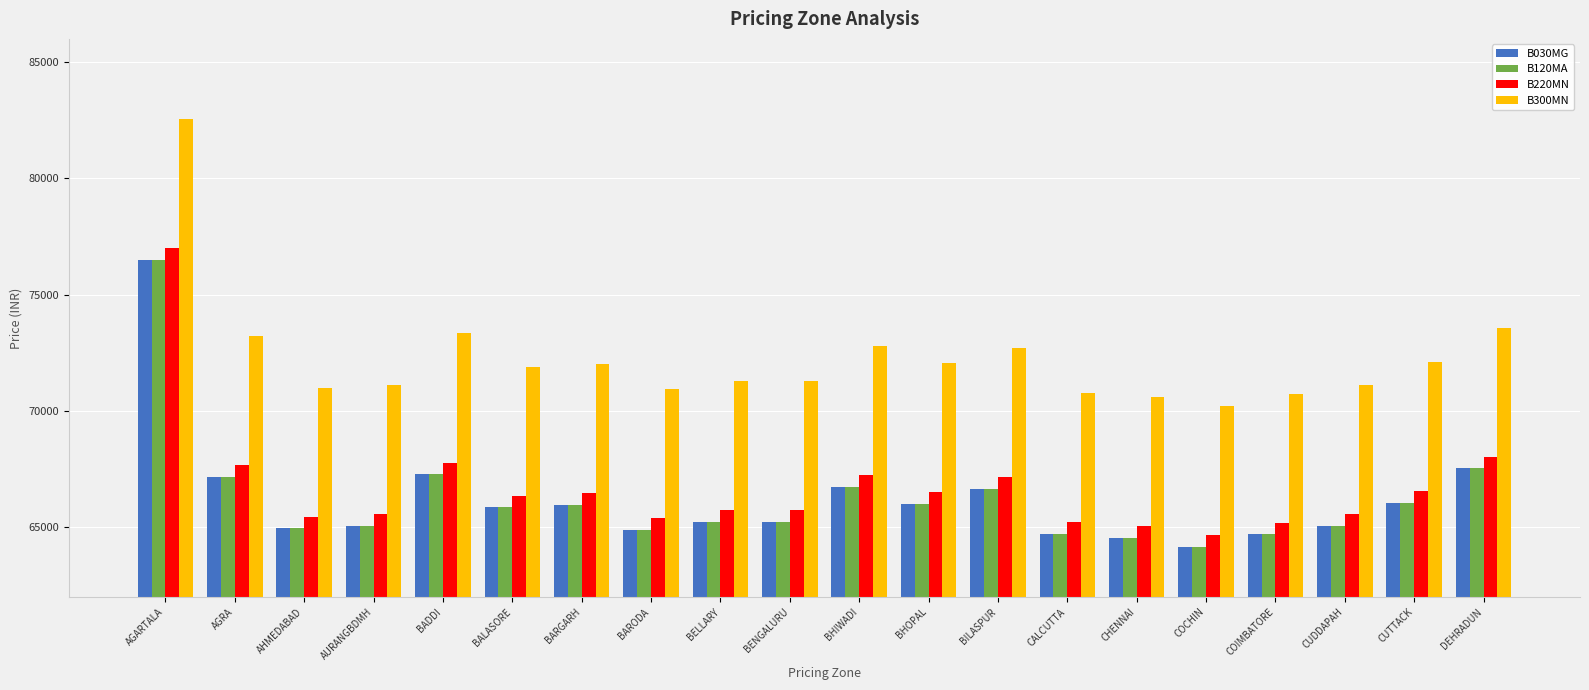

What is the difference between the maximum and minimum values in the B120MA series?

12361